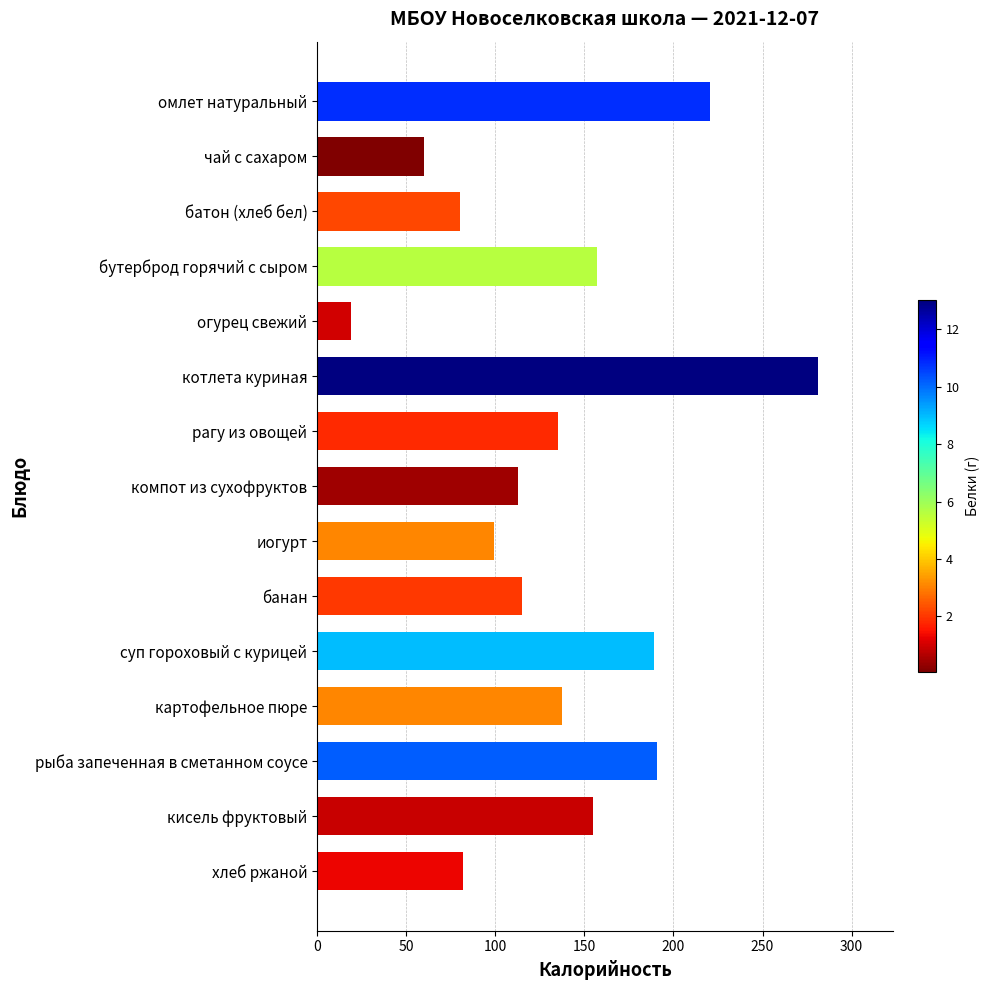

Which label corresponds to the largest value in the chart?

котлета куриная